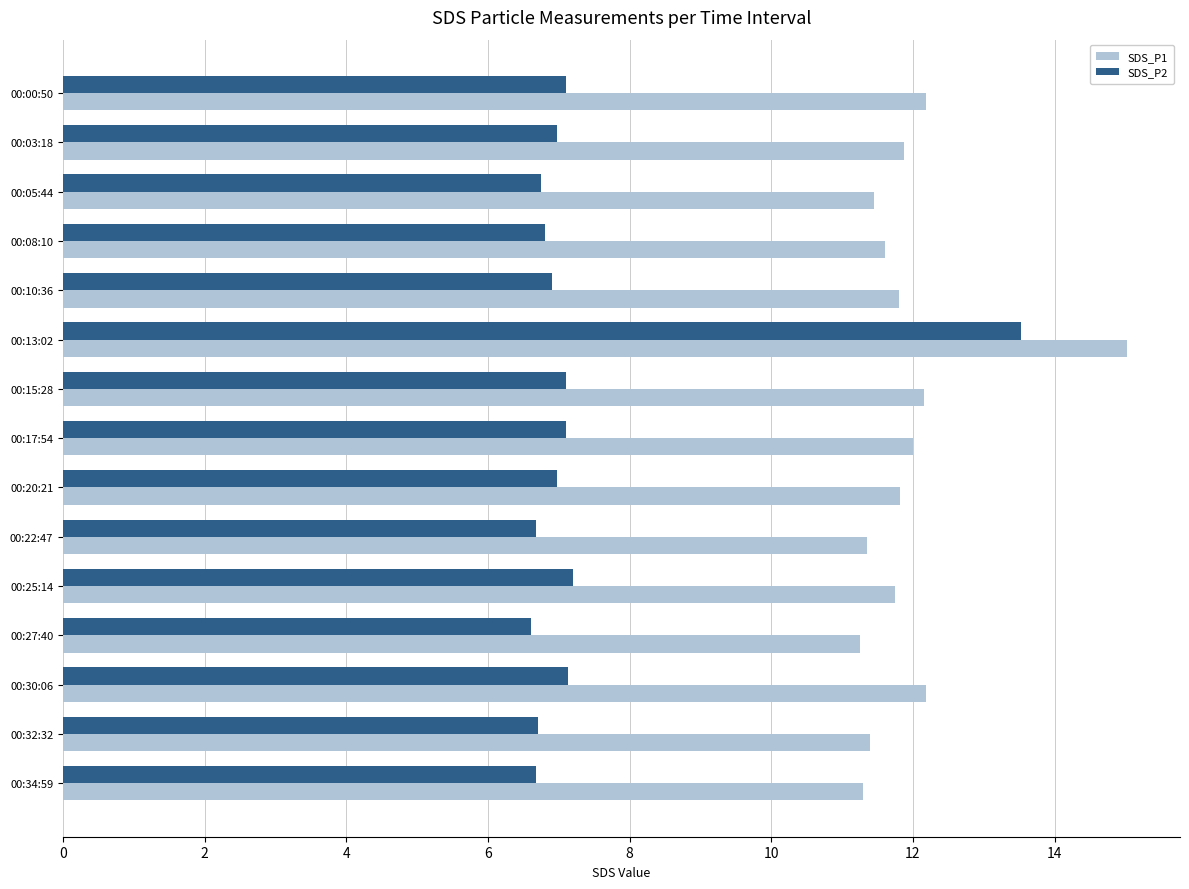

What are all the series names shown in the legend?

SDS_P1, SDS_P2